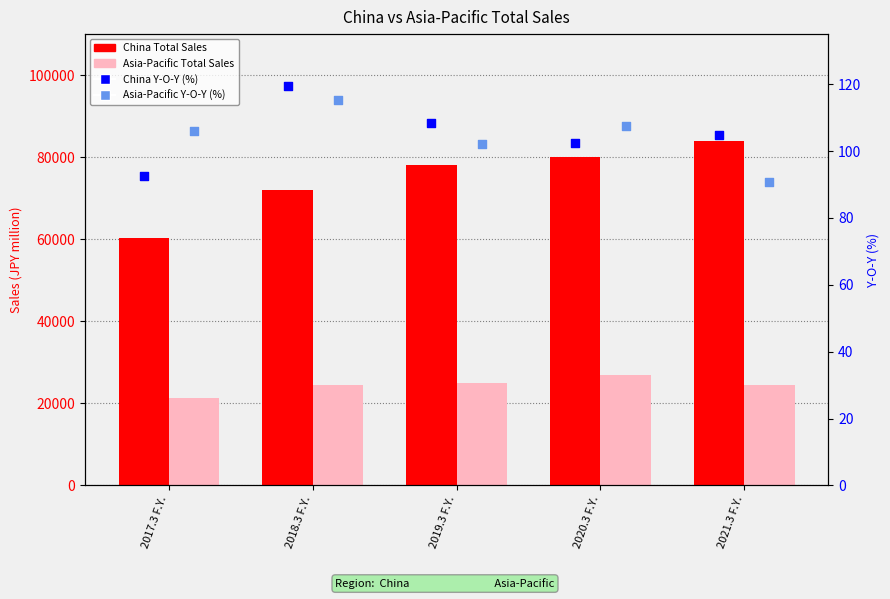

At how many categories does at least one series exceed 31122?

5